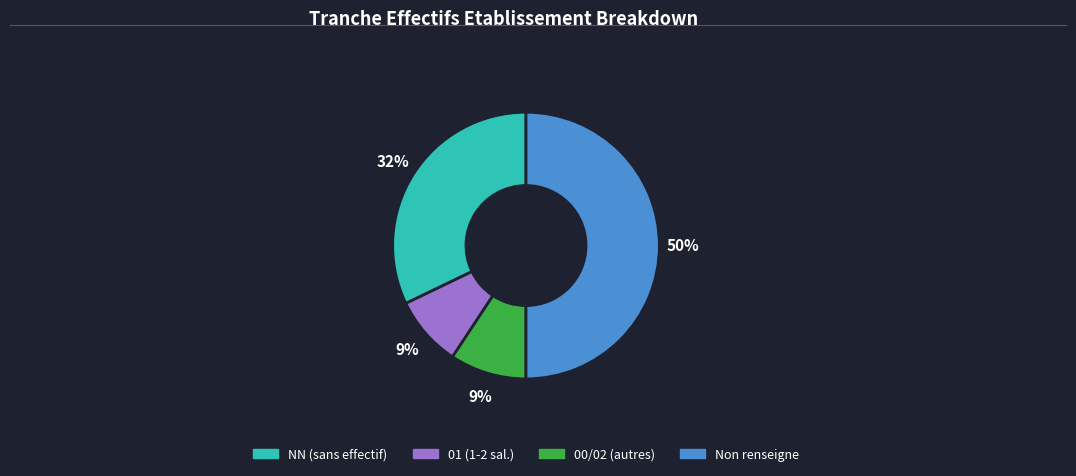

To the nearest percent, what is the average slice percentage?

25%